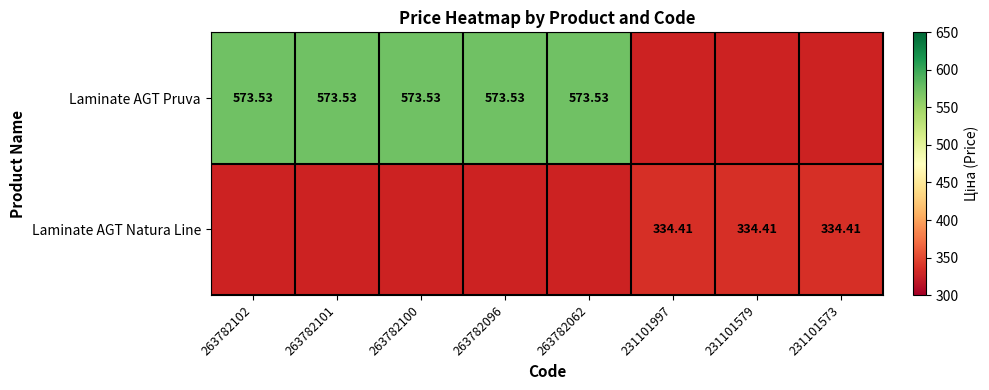

At which label does Laminate AGT Pruva reach its minimum?

263782102